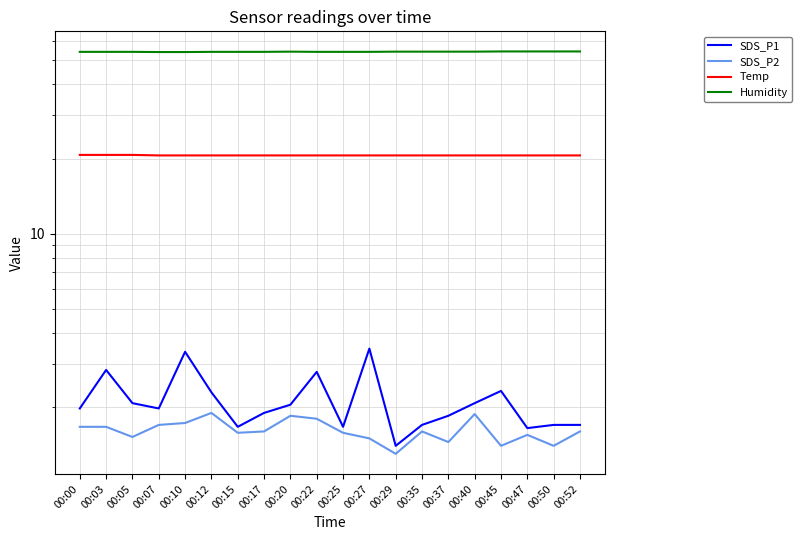

Reading left to right, transcribe all the data shown in this chart.

SDS_P1: 00:00=2.0	00:03=2.8	00:05=2.1	00:07=2.0	00:10=3.4	00:12=2.3	00:15=1.7	00:17=1.9	00:20=2.0	00:22=2.8	00:25=1.7	00:27=3.5	00:29=1.4	00:35=1.7	00:37=1.9	00:40=2.1	00:45=2.3	00:47=1.6	00:50=1.7	00:52=1.7
SDS_P2: 00:00=1.7	00:03=1.7	00:05=1.5	00:07=1.7	00:10=1.7	00:12=1.9	00:15=1.6	00:17=1.6	00:20=1.9	00:22=1.8	00:25=1.6	00:27=1.5	00:29=1.3	00:35=1.6	00:37=1.4	00:40=1.9	00:45=1.4	00:47=1.6	00:50=1.4	00:52=1.6
Temp: 00:00=20.8	00:03=20.8	00:05=20.8	00:07=20.7	00:10=20.7	00:12=20.7	00:15=20.7	00:17=20.7	00:20=20.7	00:22=20.7	00:25=20.7	00:27=20.7	00:29=20.7	00:35=20.7	00:37=20.7	00:40=20.7	00:45=20.7	00:47=20.7	00:50=20.7	00:52=20.7
Humidity: 00:00=54.1	00:03=54.1	00:05=54.1	00:07=54.0	00:10=54.0	00:12=54.1	00:15=54.1	00:17=54.1	00:20=54.2	00:22=54.1	00:25=54.1	00:27=54.1	00:29=54.2	00:35=54.2	00:37=54.2	00:40=54.2	00:45=54.3	00:47=54.3	00:50=54.3	00:52=54.3